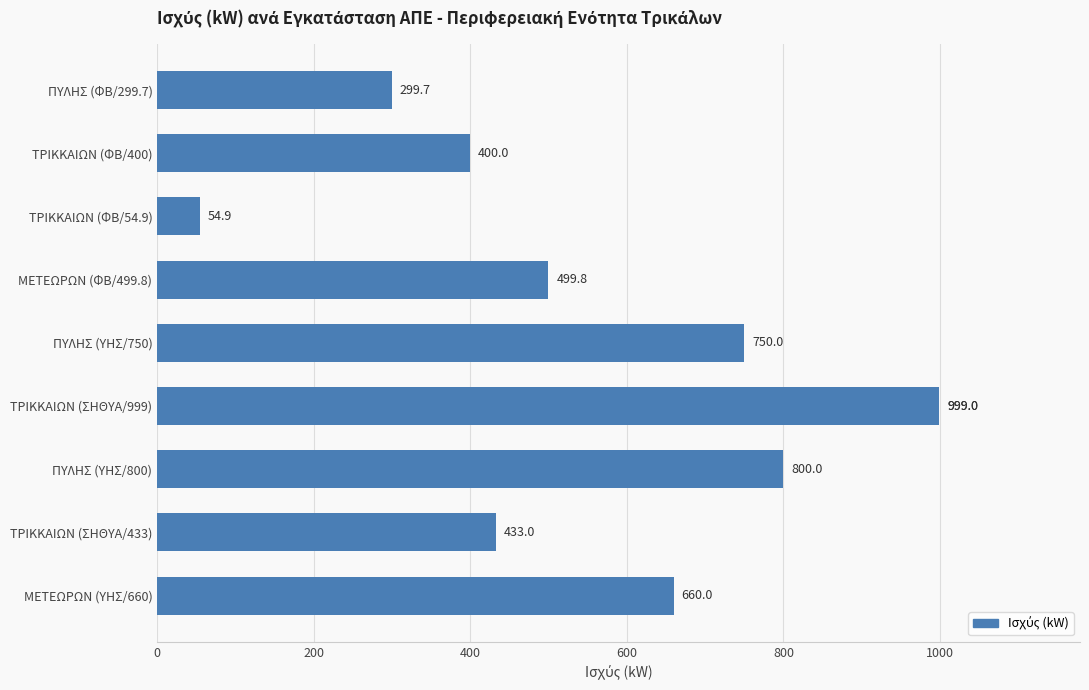

True or false: the data shows 1318.6 at 1000.

False